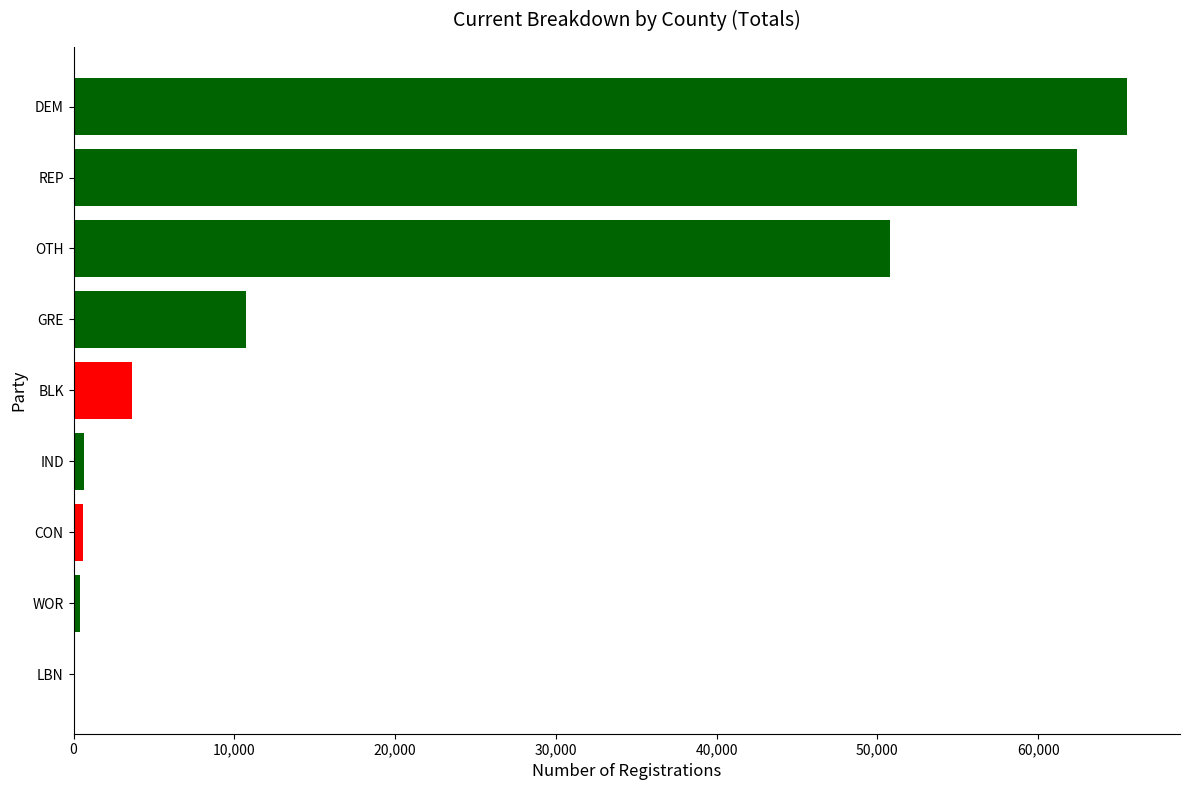

Where is the data nearest to the value 32828?

OTH